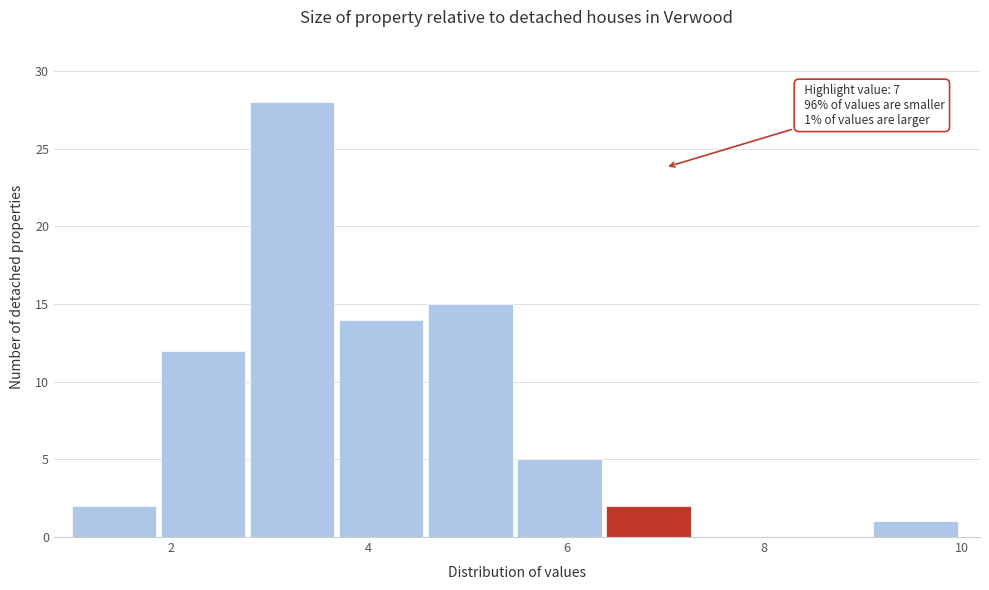

Which range on the x-axis has the tallest bar?

2.8 to 3.7